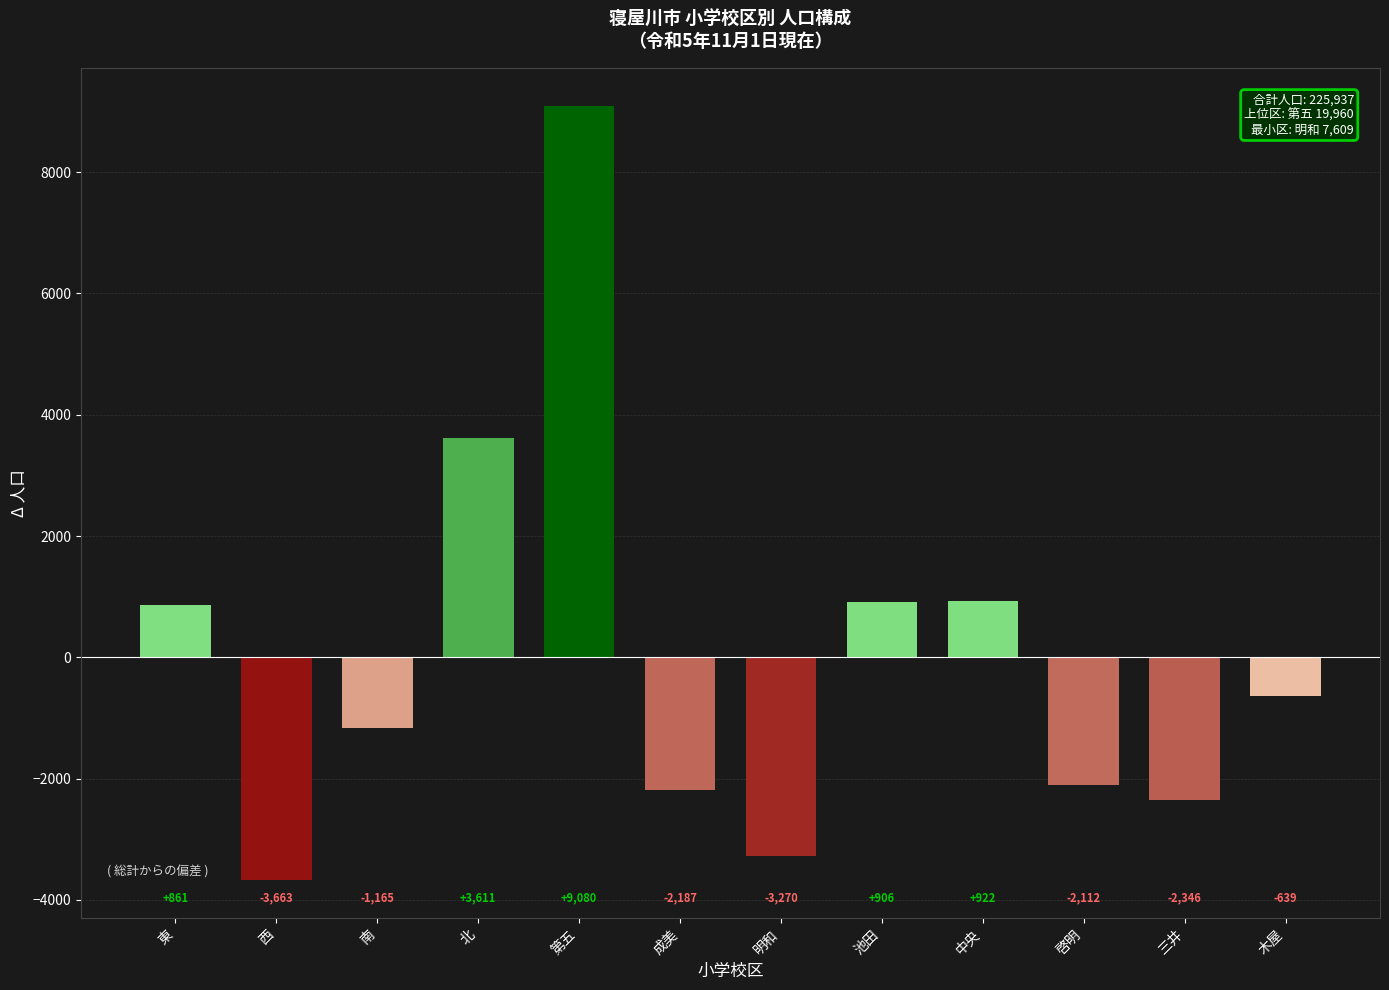

How many values exceed -639?

5